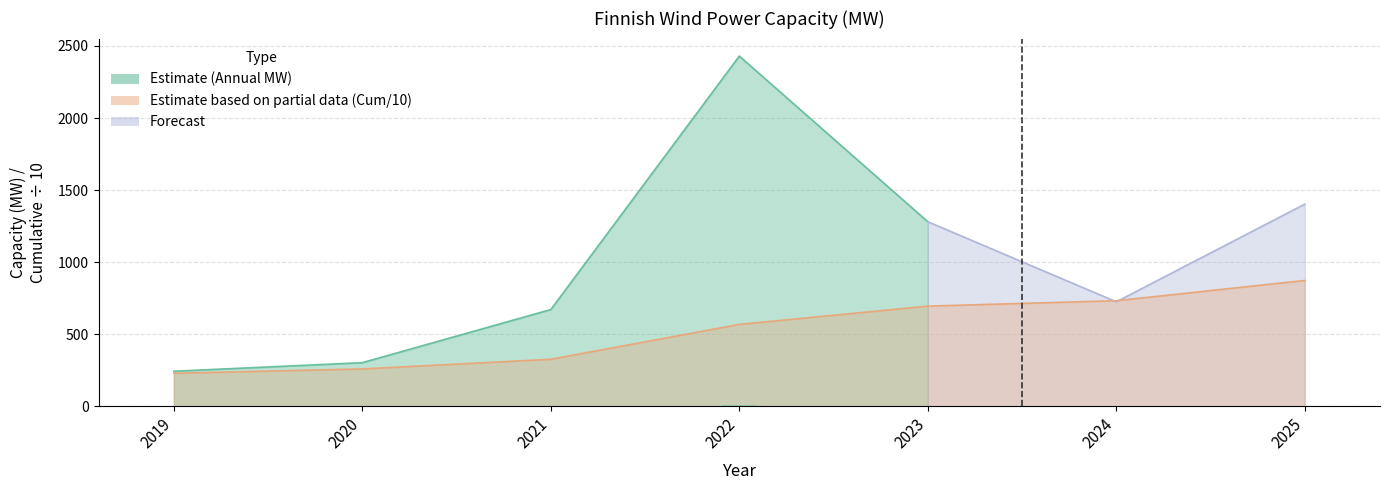

Are the bars horizontal?

No